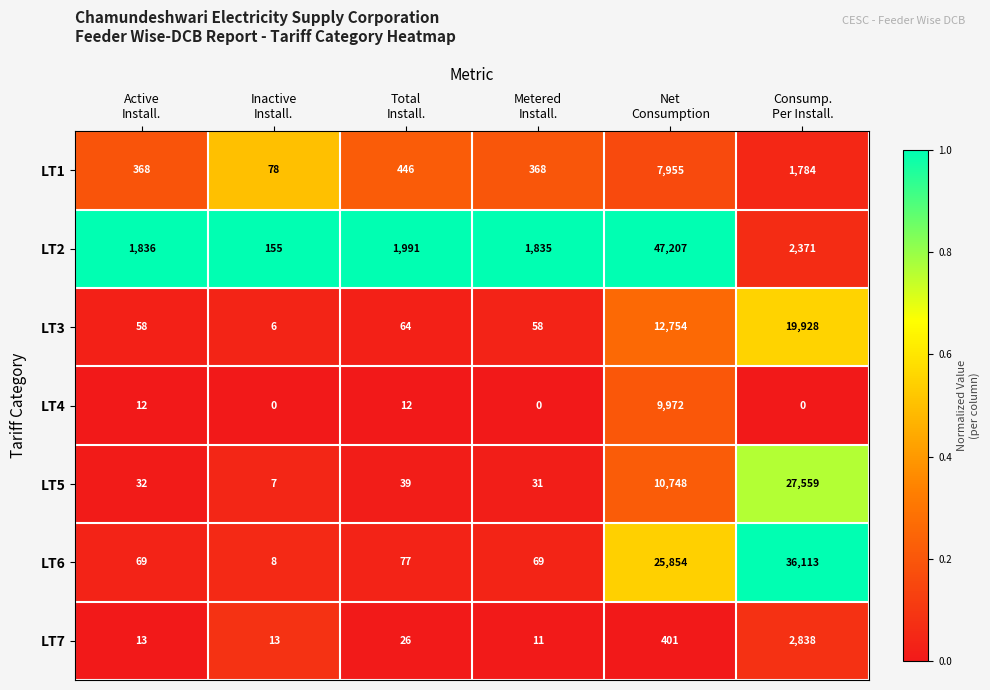

Count the number of categories in the chart.

6